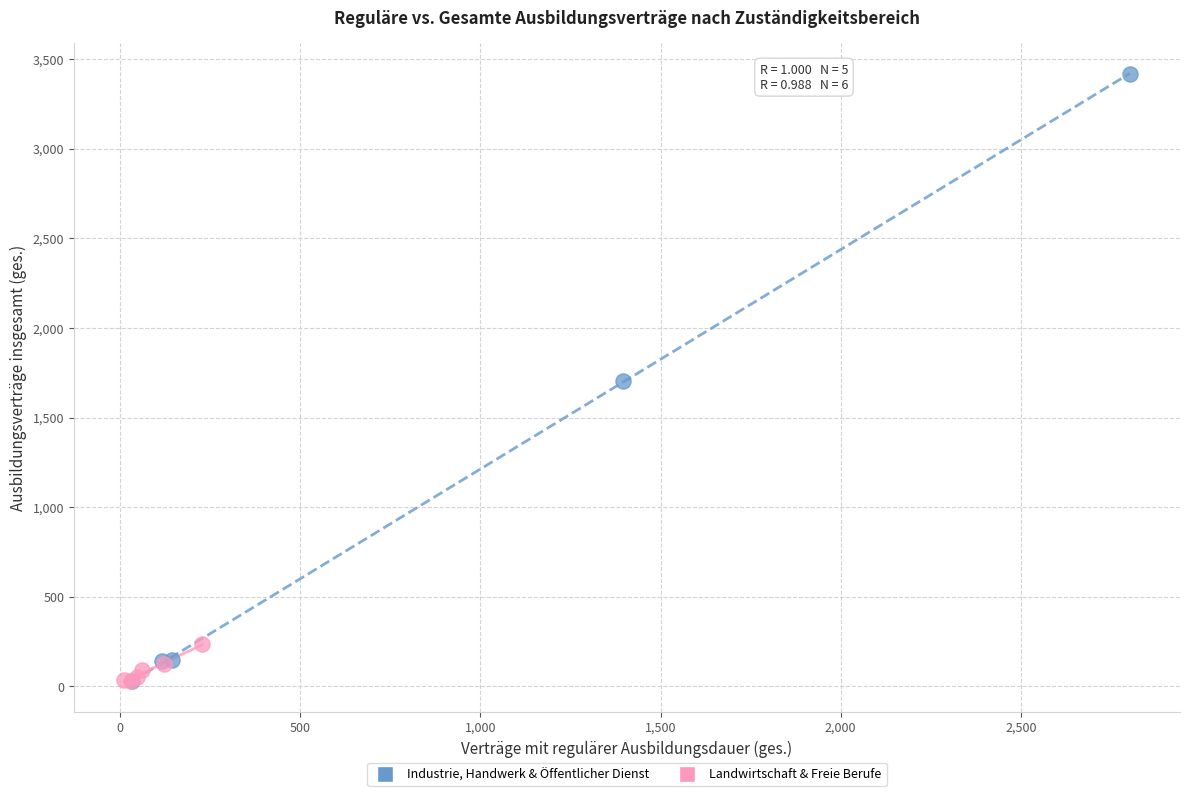

Which series has the largest Y range (max minus min)?

Industrie, Handwerk & Öffentlicher Dienst